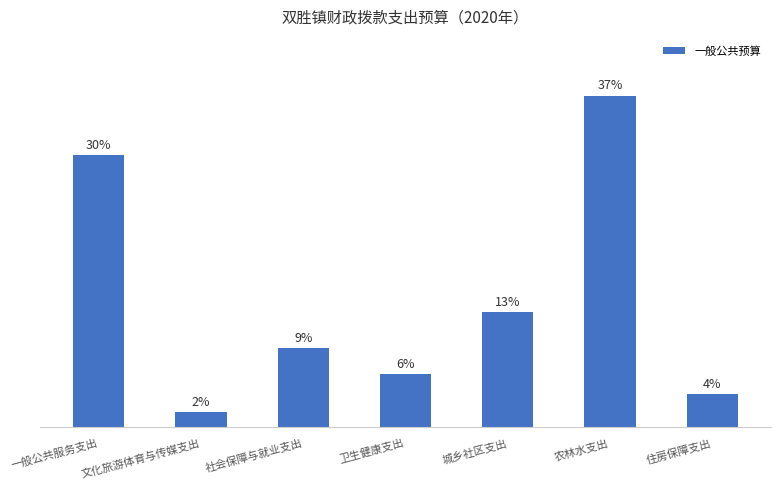

Are the bars horizontal?

No